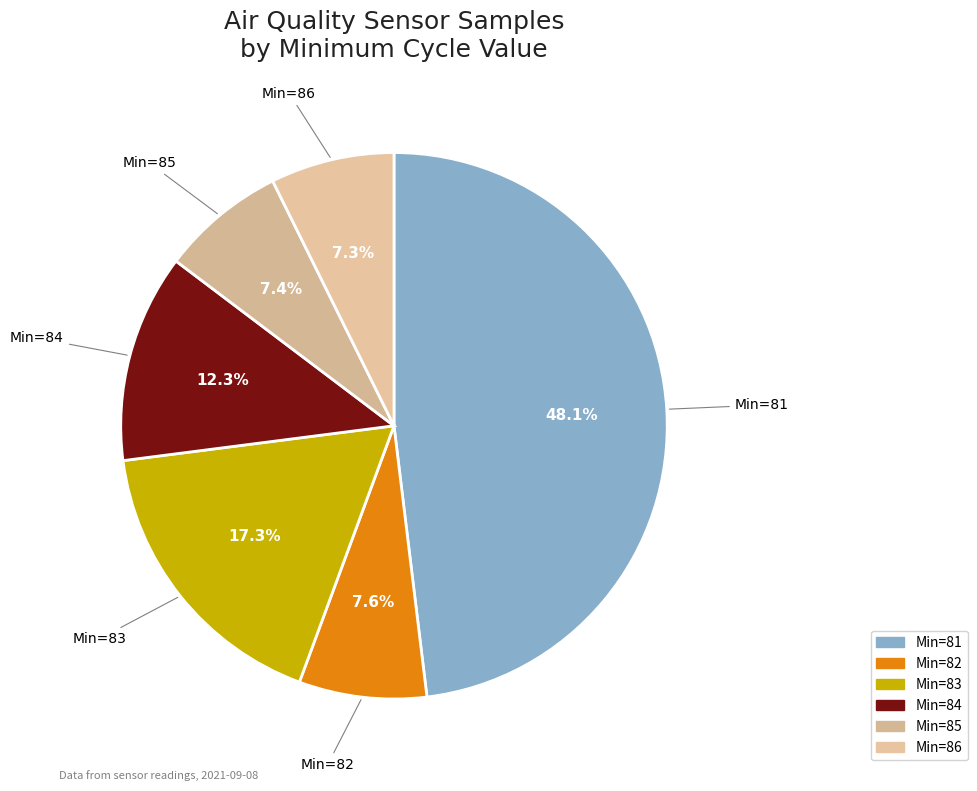

Count the number of slices in the pie.

6